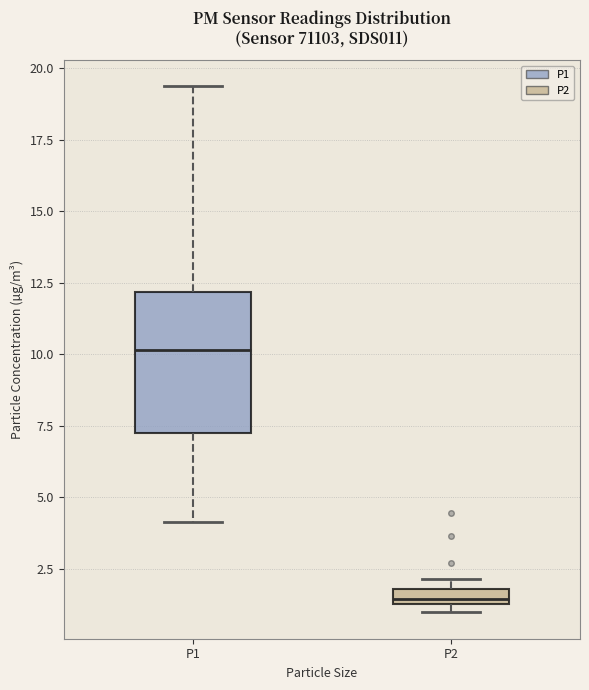

Which box has the highest median line?

P1